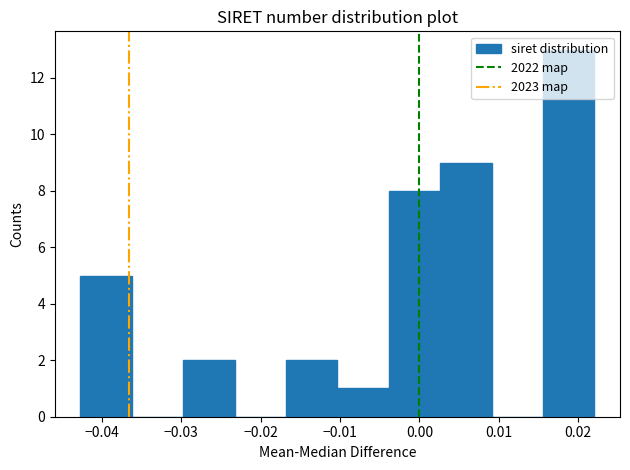

What is the height of the bar covering -0.004 to 0.003 on the x-axis? Neither the bar edges nor the heights are printed on the chart, so give them approximately, as read against the axes.

8